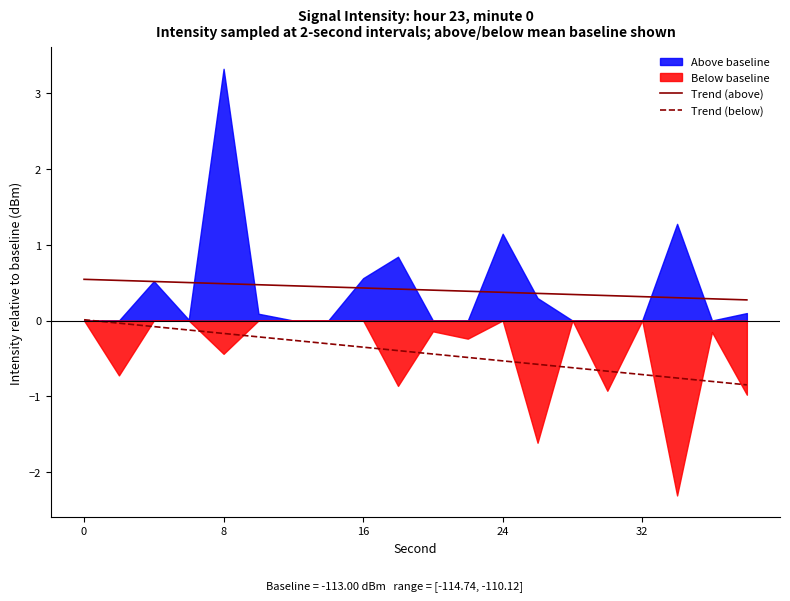

What is the lowest value of the Trend (below) series?

-0.8